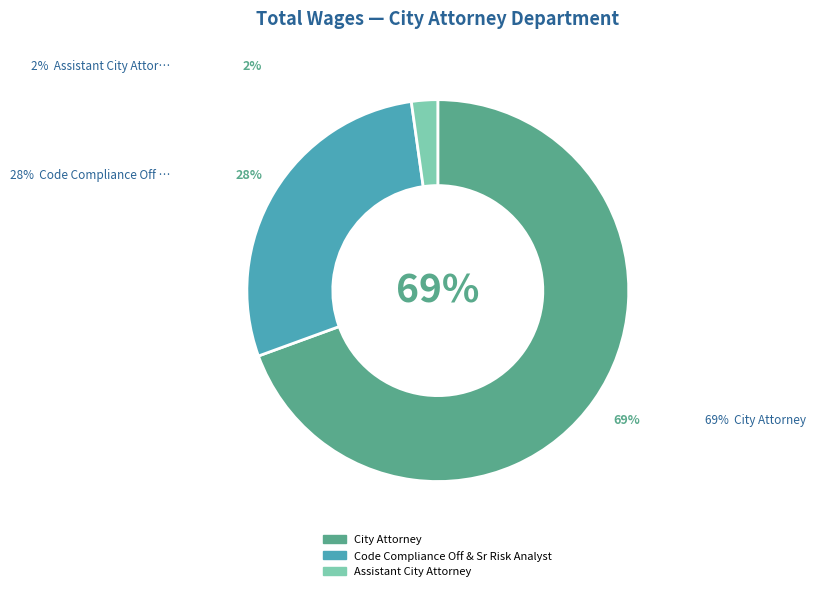

True or false: City Attorney accounts for 60% of the total.

False